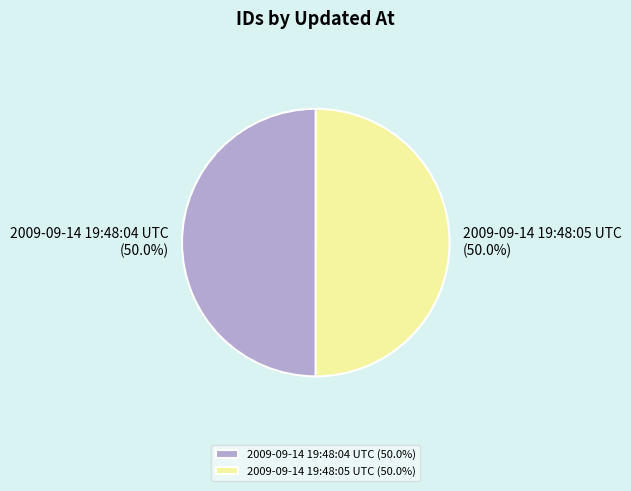

What is the ratio of the value at 2009-09-14 19:48:04 UTC to the value at 2009-09-14 19:48:05 UTC?

1.0